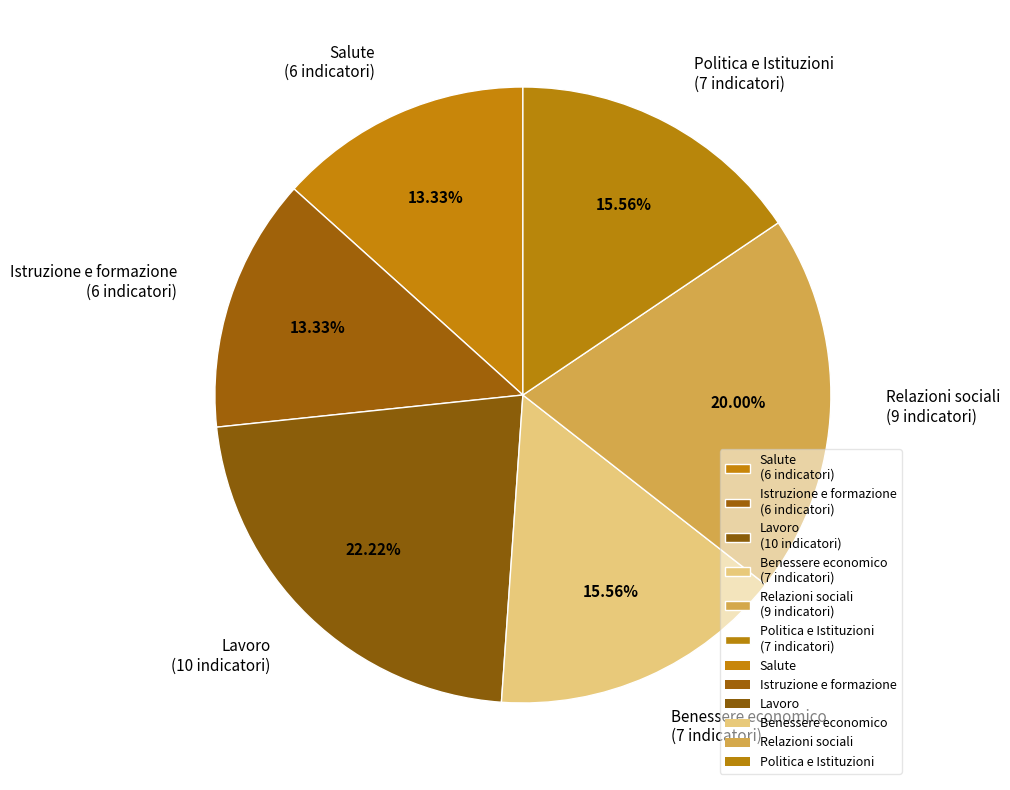

Between Relazioni sociali and Istruzione e formazione, which is larger?

Relazioni sociali